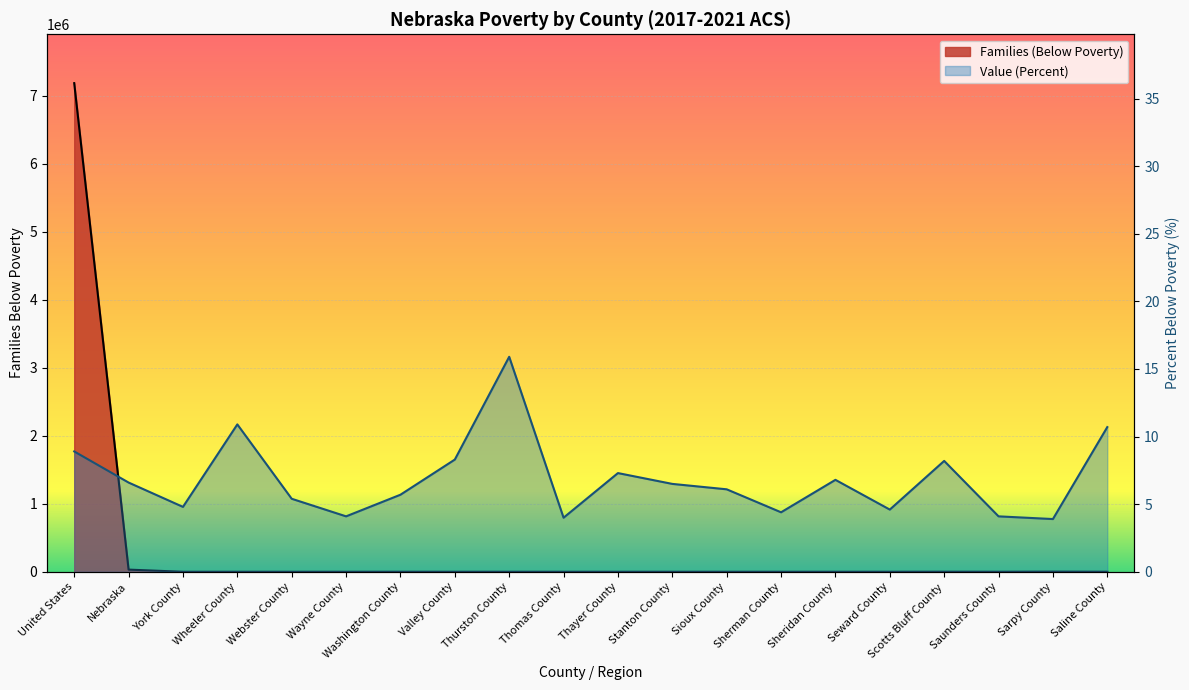

Rank the series by their maximum value, from highest to lowest.

Families (Below Poverty), Value (Percent)